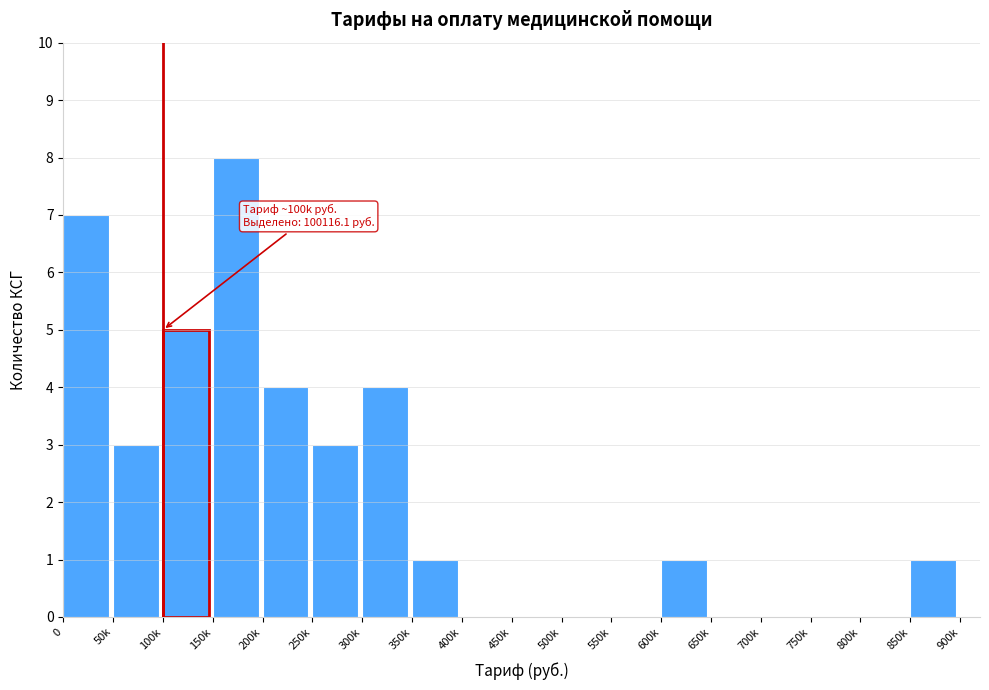

Reading left to right, what are all the values shown in this chart?

0=7	50k=3	100k=5	150k=8	200k=4	250k=3	300k=4	350k=1	400k=0	450k=0	500k=0	550k=0	600k=1	650k=0	700k=0	750k=0	800k=0	850k=1